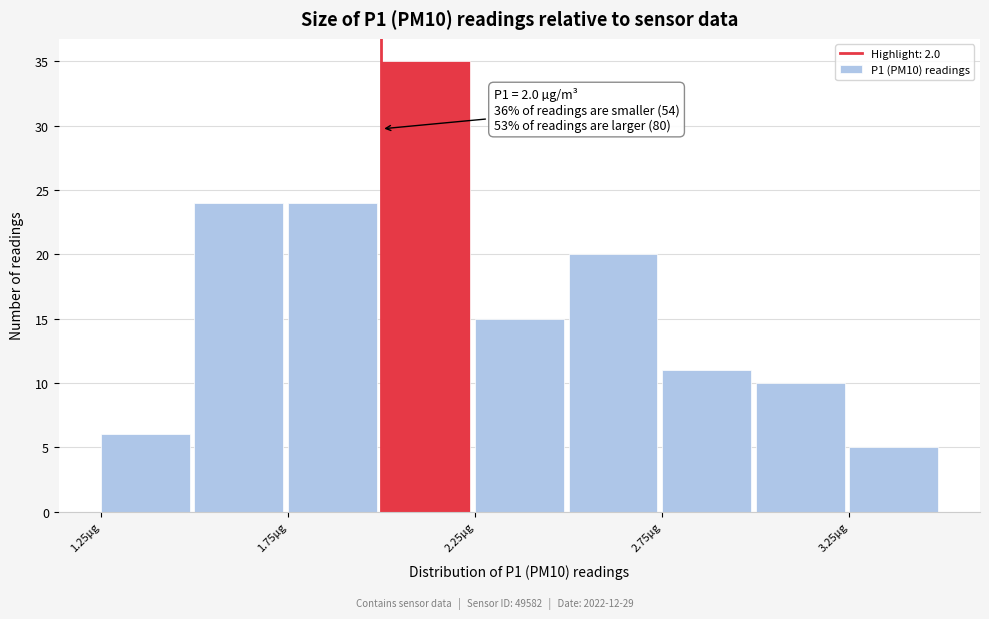

Which range on the x-axis has the tallest bar?

2.00 to 2.25